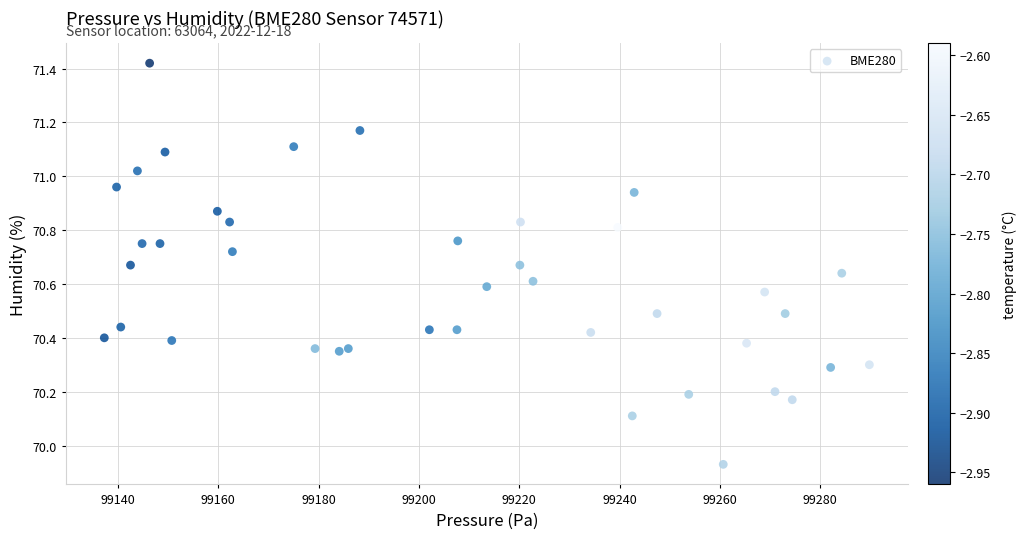

What is the range of X values (max minus min)?

152.5